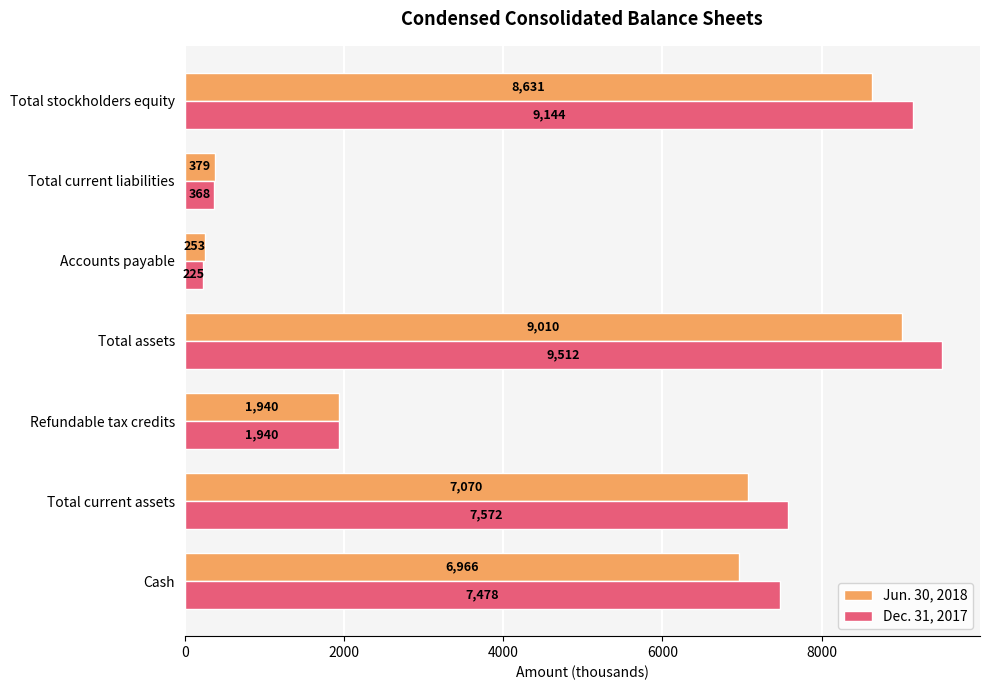

Which category has the highest value across all series?

Total assets